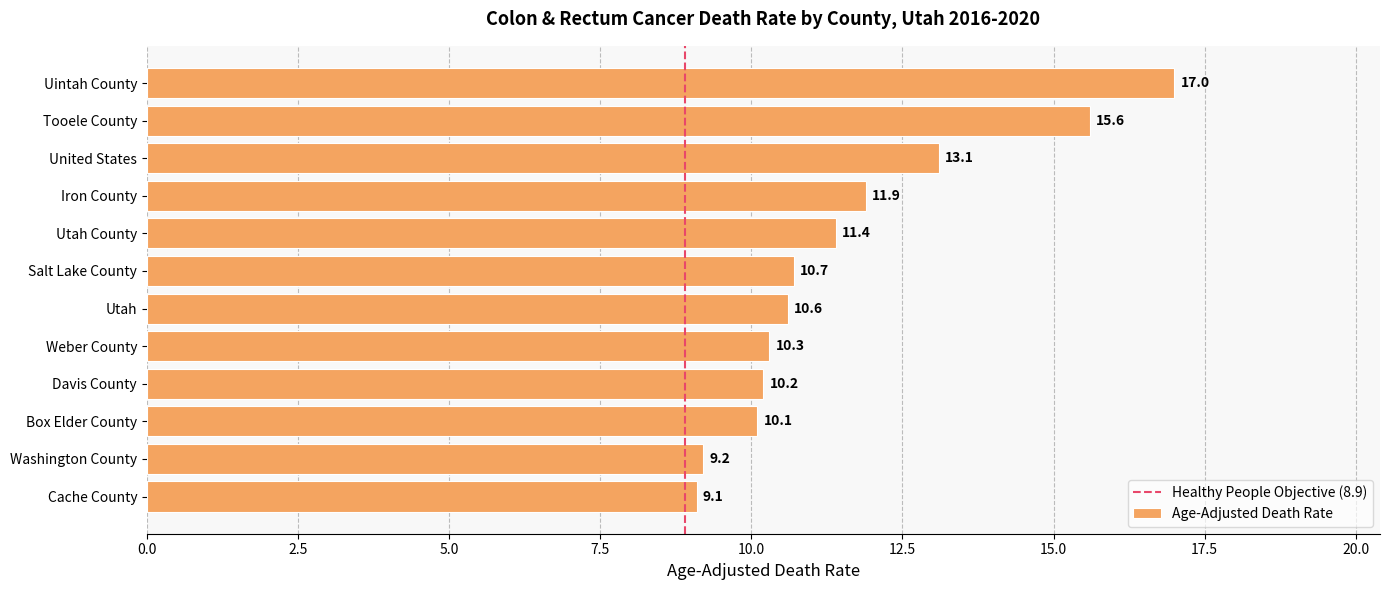

List the labels in order of value, largest first.

Uintah County, Tooele County, United States, Iron County, Utah County, Salt Lake County, Utah, Weber County, Davis County, Box Elder County, Washington County, Cache County